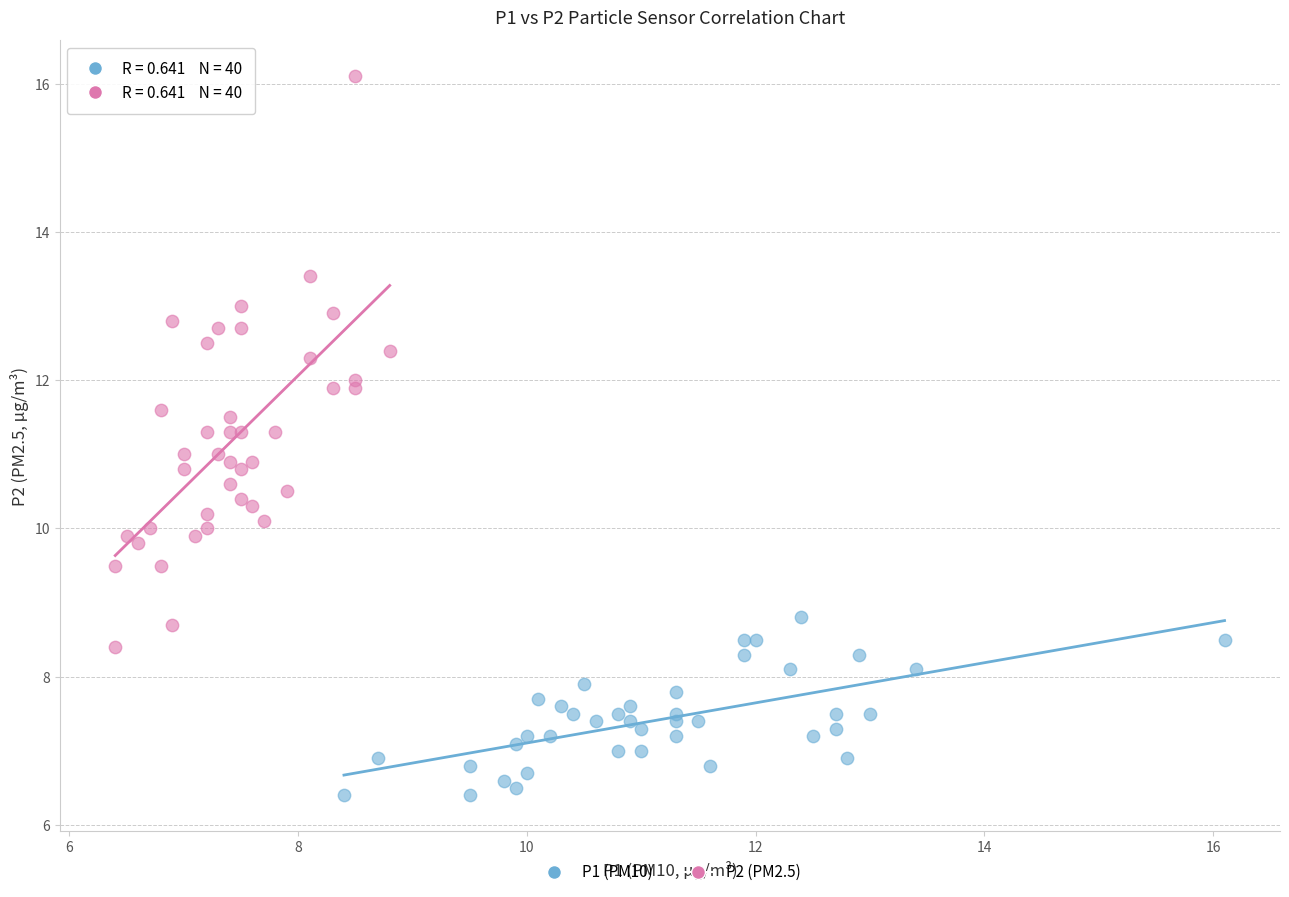

Which series contains the highest Y value?

P2 (PM2.5)